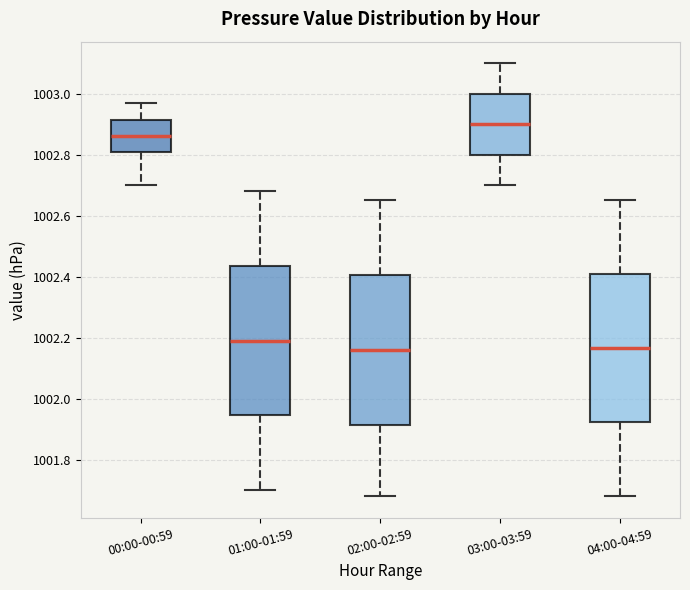

Reading left to right, read every box against the y-axis: the position of its median line, the range the box covers, and the ends of its whiskers. The values are not printed on the chart, so give them approximately, as read against the axis.

00:00-00:59: median 1002.86, box 1002.82 to 1002.92, whiskers 1002.70 to 1002.98
01:00-01:59: median 1002.20, box 1001.94 to 1002.44, whiskers 1001.70 to 1002.68
02:00-02:59: median 1002.16, box 1001.92 to 1002.40, whiskers 1001.68 to 1002.66
03:00-03:59: median 1002.90, box 1002.80 to 1003.00, whiskers 1002.70 to 1003.10
04:00-04:59: median 1002.16, box 1001.92 to 1002.40, whiskers 1001.68 to 1002.66